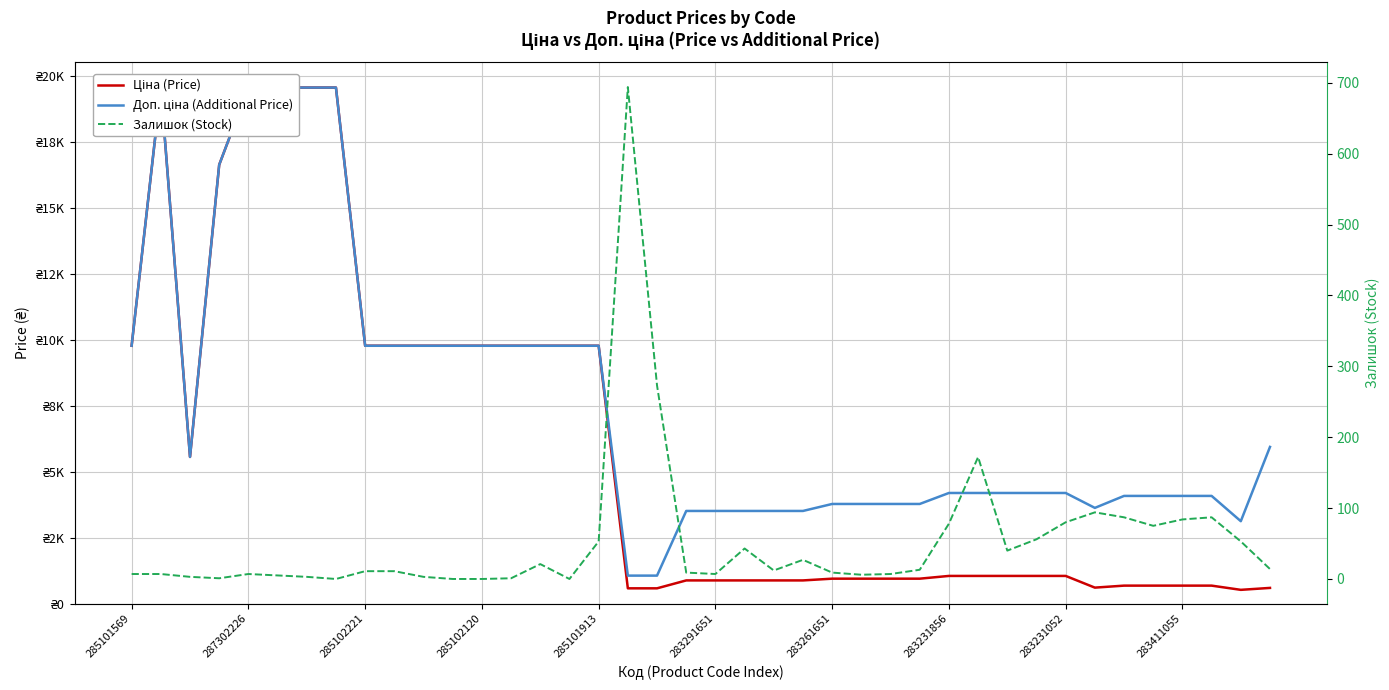

What are all the series names shown in the legend?

Ціна (Price), Доп. ціна (Additional Price), Залишок (Stock)